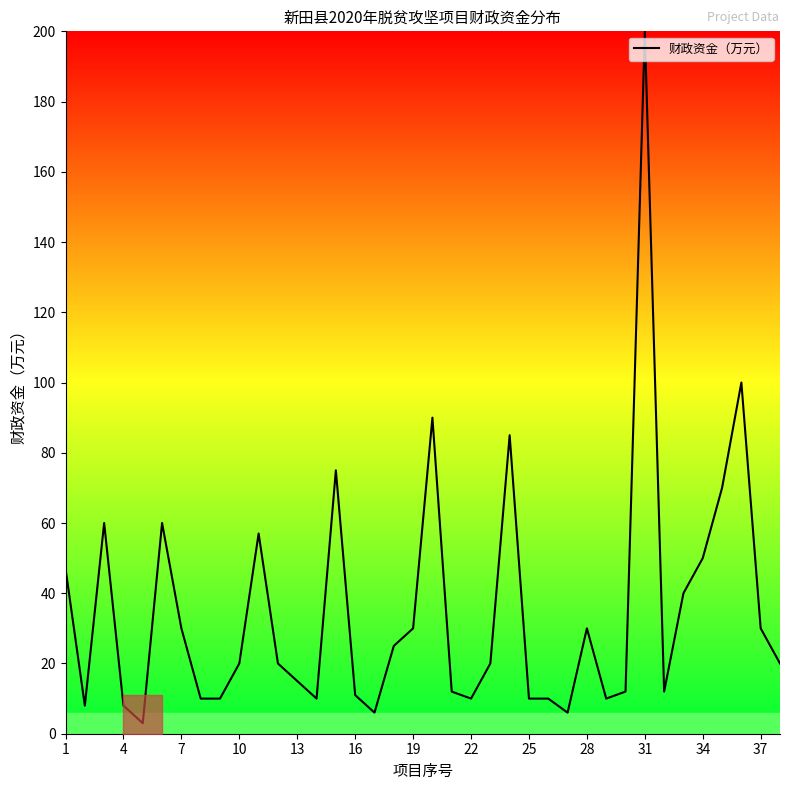

What is the difference between the maximum and minimum values?

197